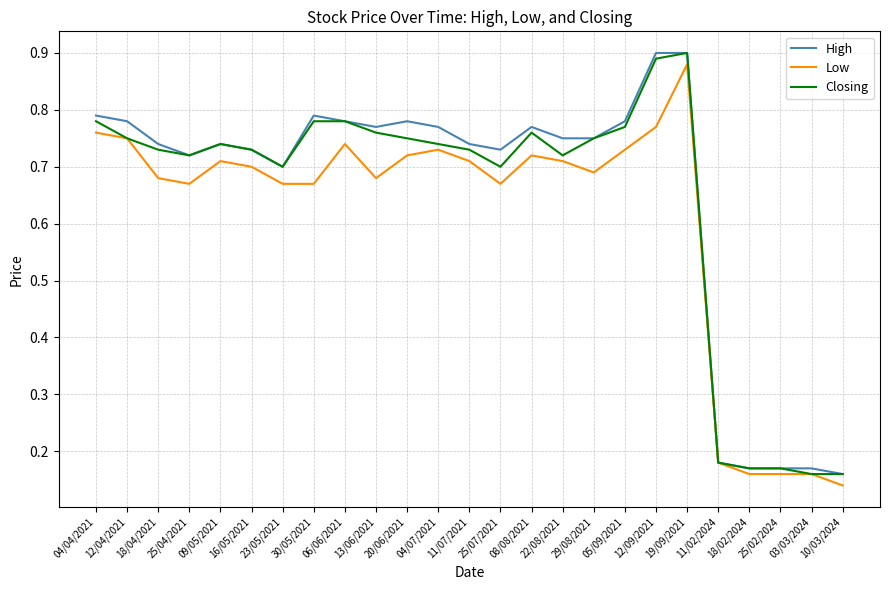

Between 12/04/2021 and 18/04/2021, which series saw the biggest shift?

Low